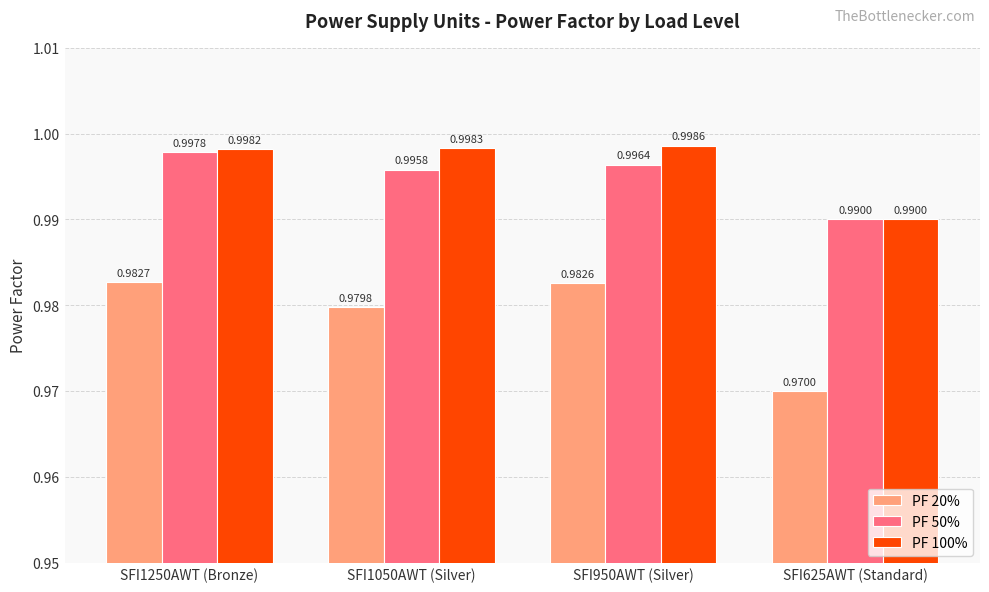

What position from the right is SFI1250AWT (Bronze)?

4